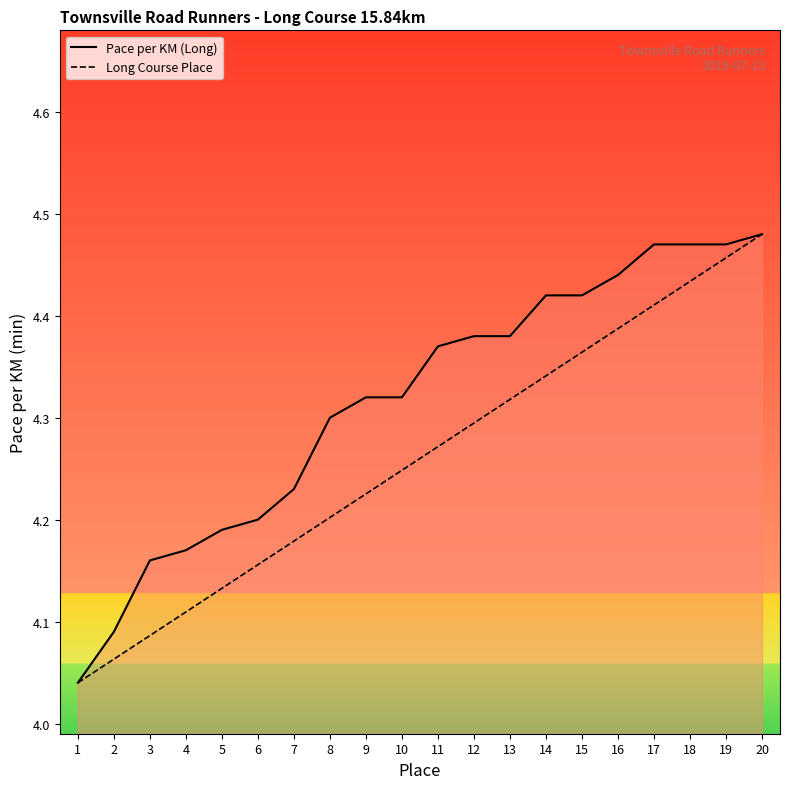

What is the value of the Long Course Place point at the 11th from the left?

4.3